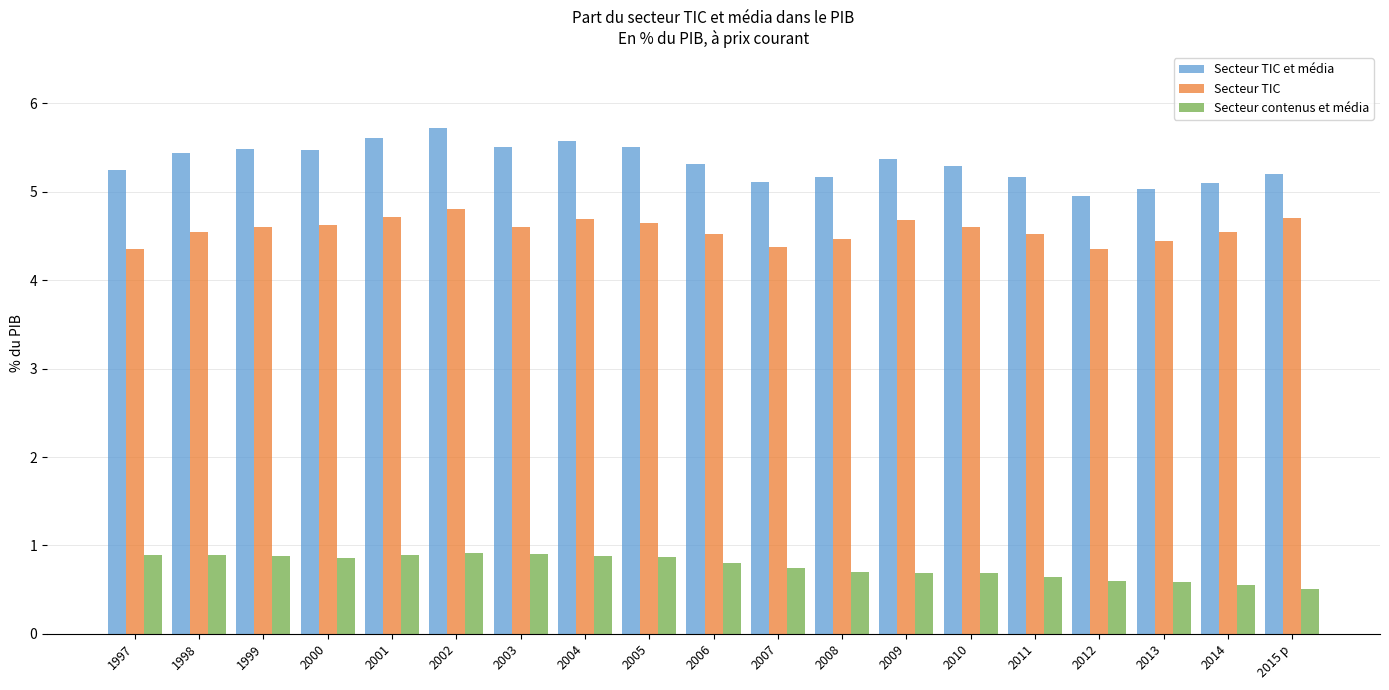

What is the difference between the Secteur contenus et média values at 2005 and 2009?

0.2